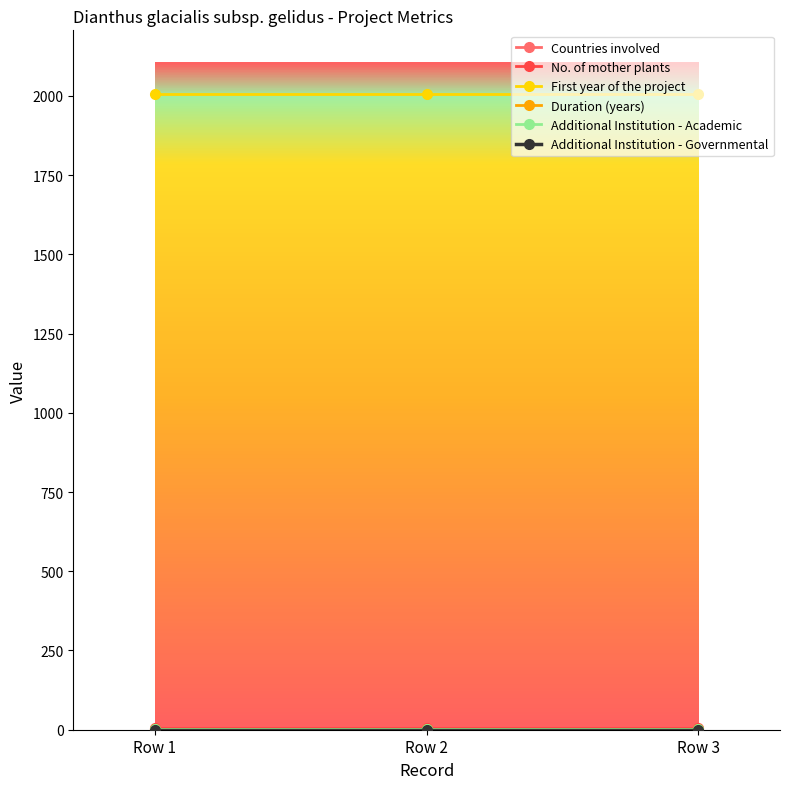

Does the chart have visible grid lines?

No